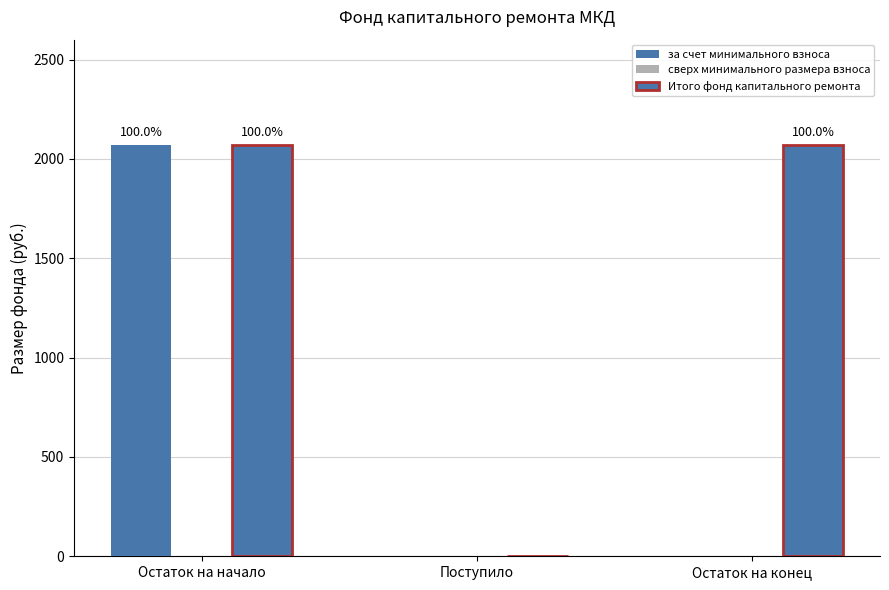

How many groups of bars are there?

3